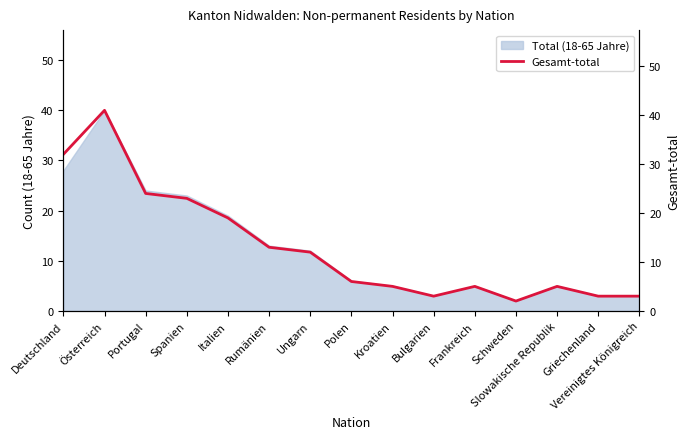

How many interior local peaks (higher than both neighbors) does the data have?

3